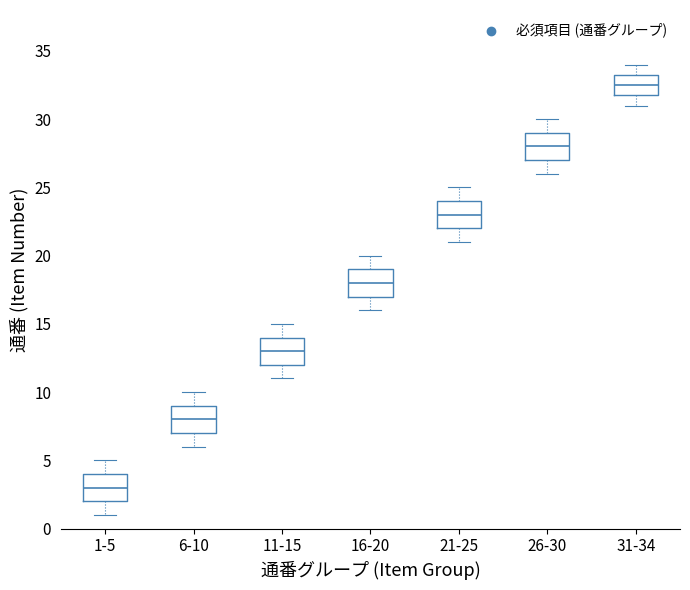

Reading left to right, read every box against the y-axis: the position of its median line, the range the box covers, and the ends of its whiskers. The values are not printed on the chart, so give them approximately, as read against the axis.

1-5: median 3.0, box 2.0 to 4.0, whiskers 1.0 to 5.0
6-10: median 8.0, box 7.0 to 9.0, whiskers 6.0 to 10.0
11-15: median 13.0, box 12.0 to 14.0, whiskers 11.0 to 15.0
16-20: median 18.0, box 17.0 to 19.0, whiskers 16.0 to 20.0
21-25: median 23.0, box 22.0 to 24.0, whiskers 21.0 to 25.0
26-30: median 28.0, box 27.0 to 29.0, whiskers 26.0 to 30.0
31-34: median 32.5, box 32.0 to 33.5, whiskers 31.0 to 34.0